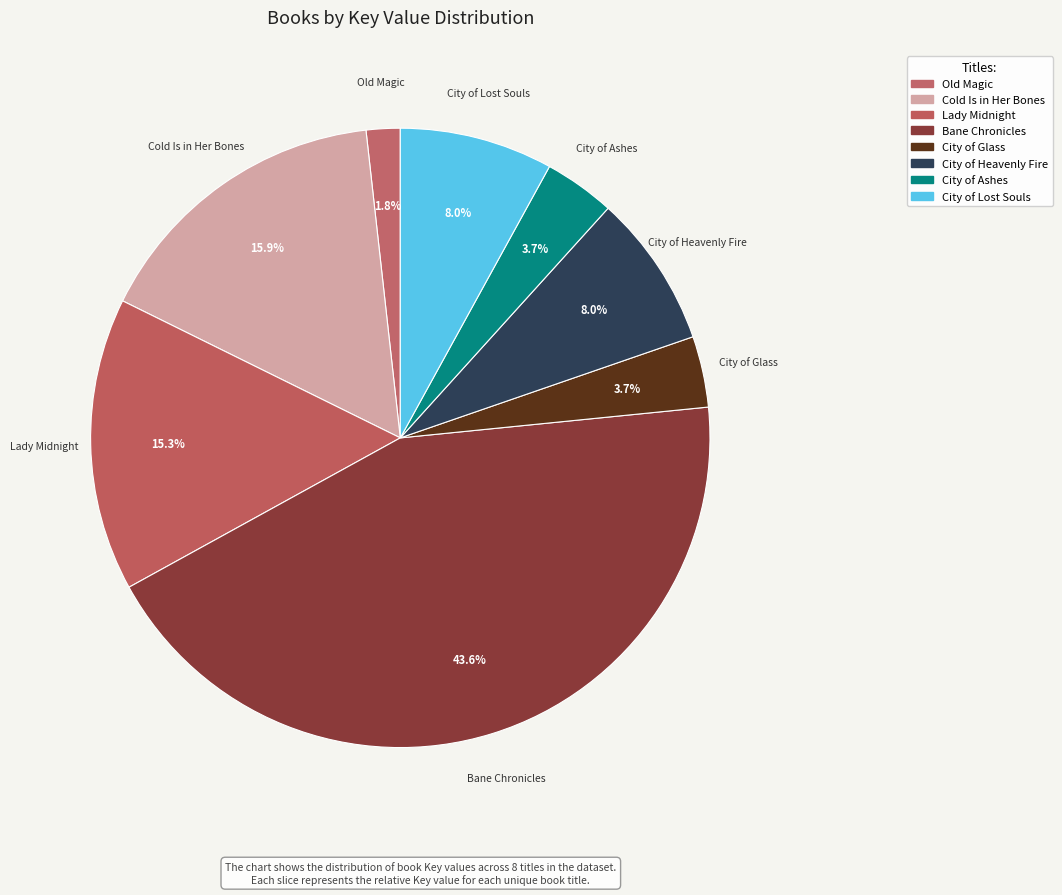

Is there any slice that represents more than half of the pie?

No